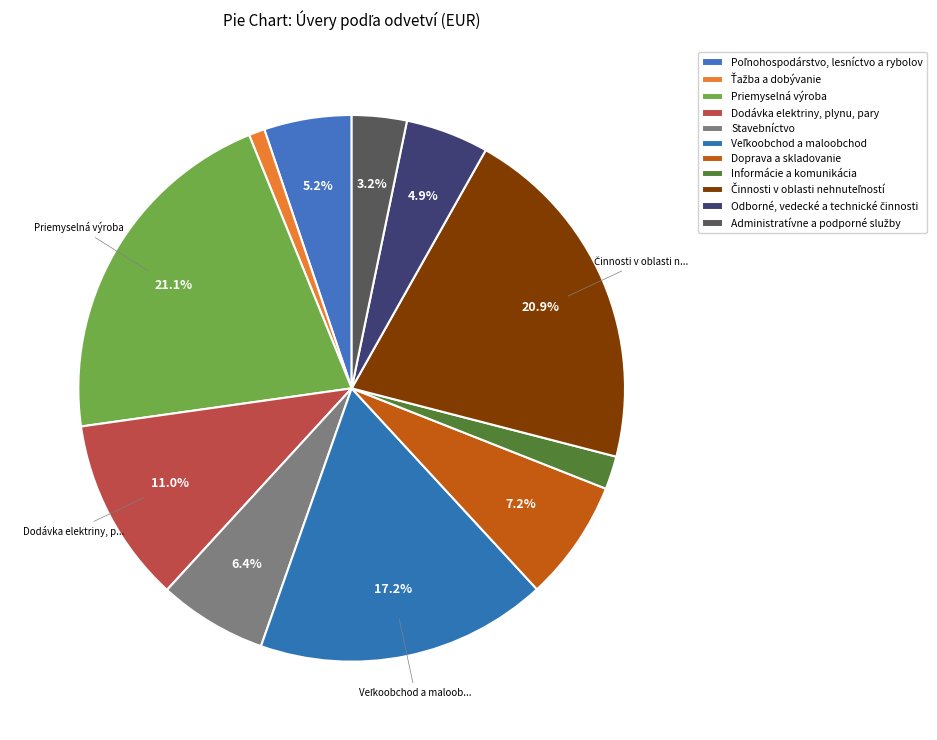

What is the smallest slice in the pie chart?

Ťažba a dobývanie